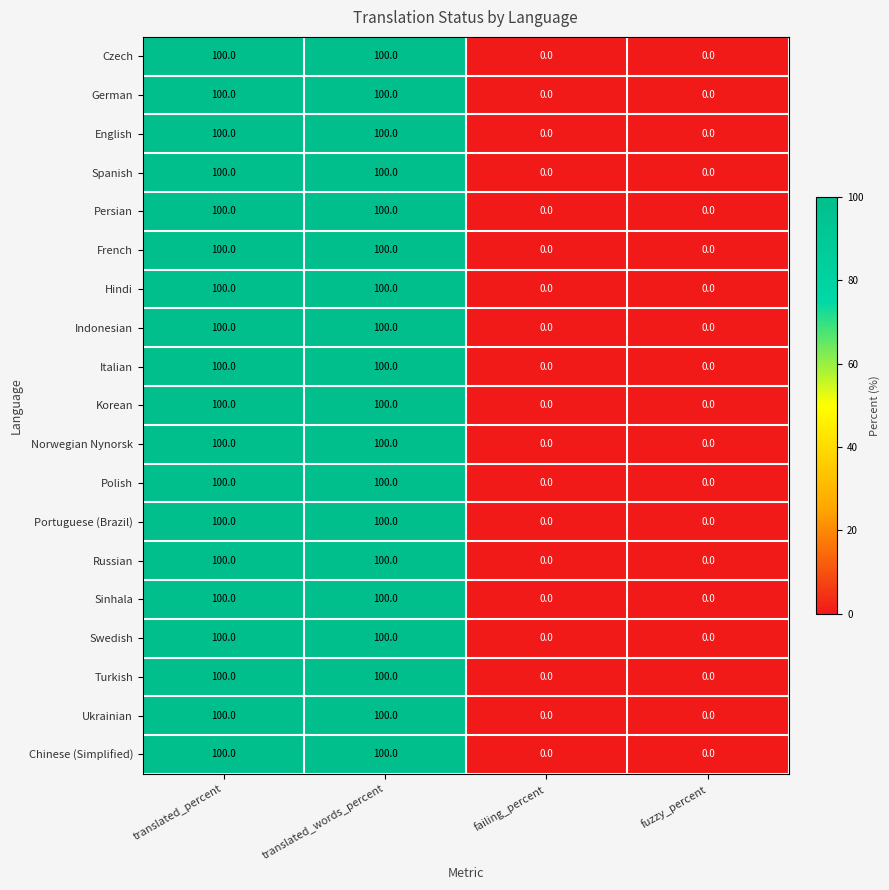

What value does the German series have at translated_words_percent, to the nearest 50?

100